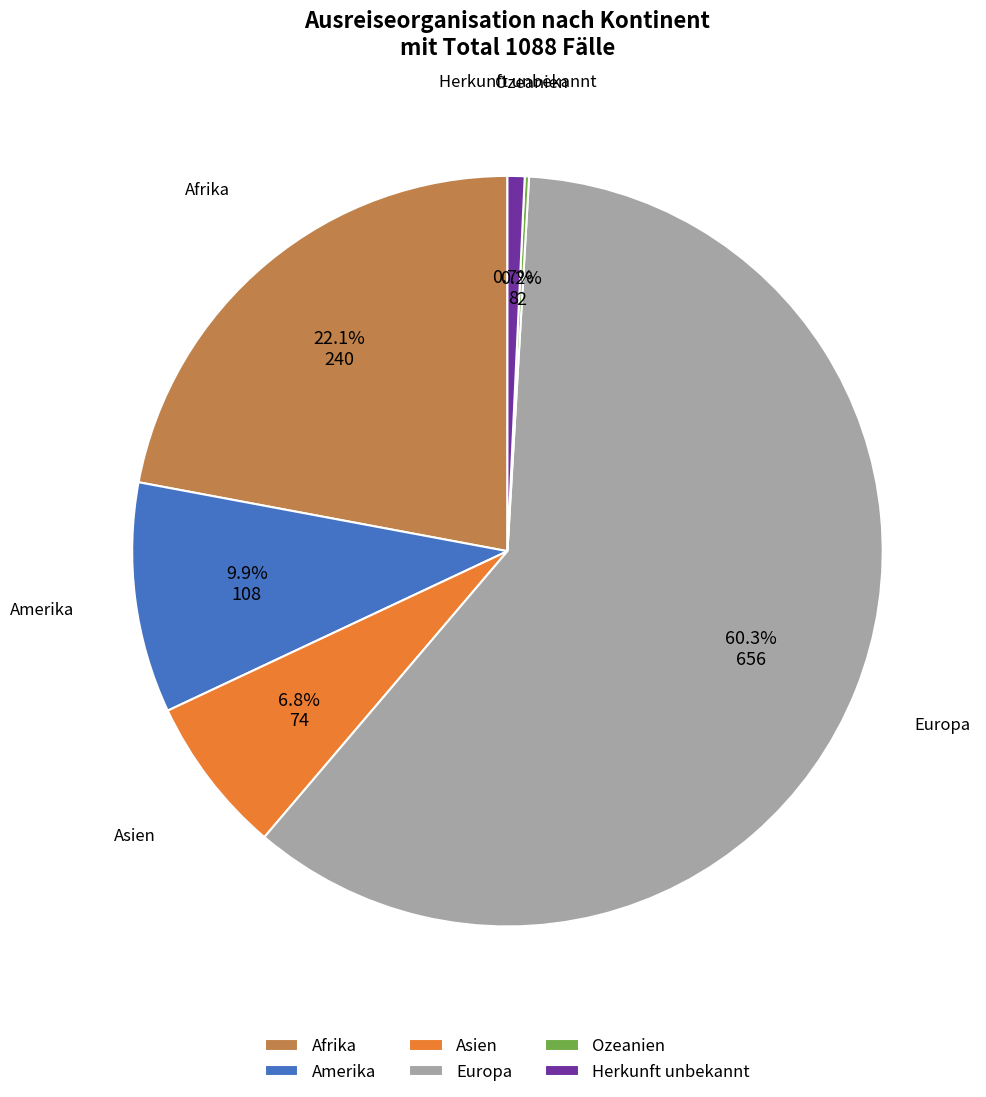

What portion of the pie excludes Afrika?

77.9%